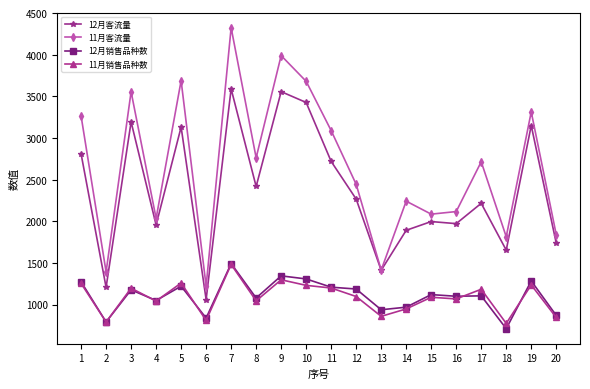

Is the value of 11月销售品种数 at 7 greater than the value of 12月客流量 at 2?

Yes